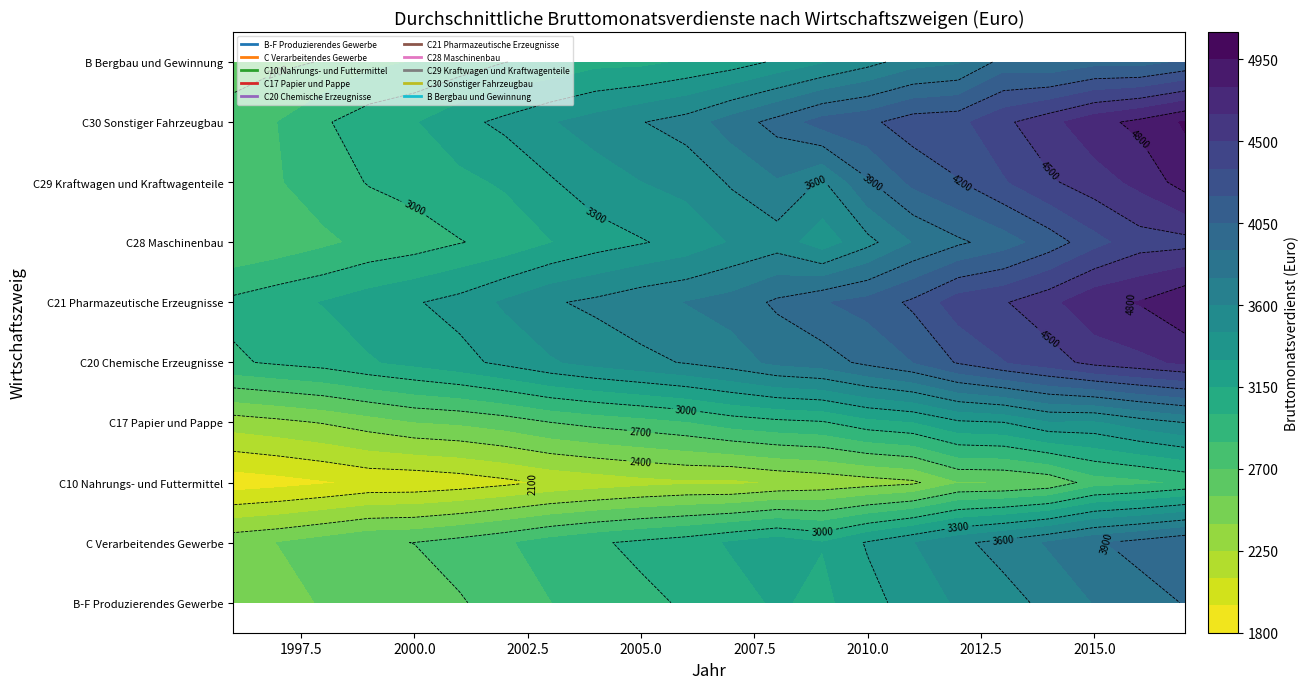

What is the minimum value shown in the chart?

1861